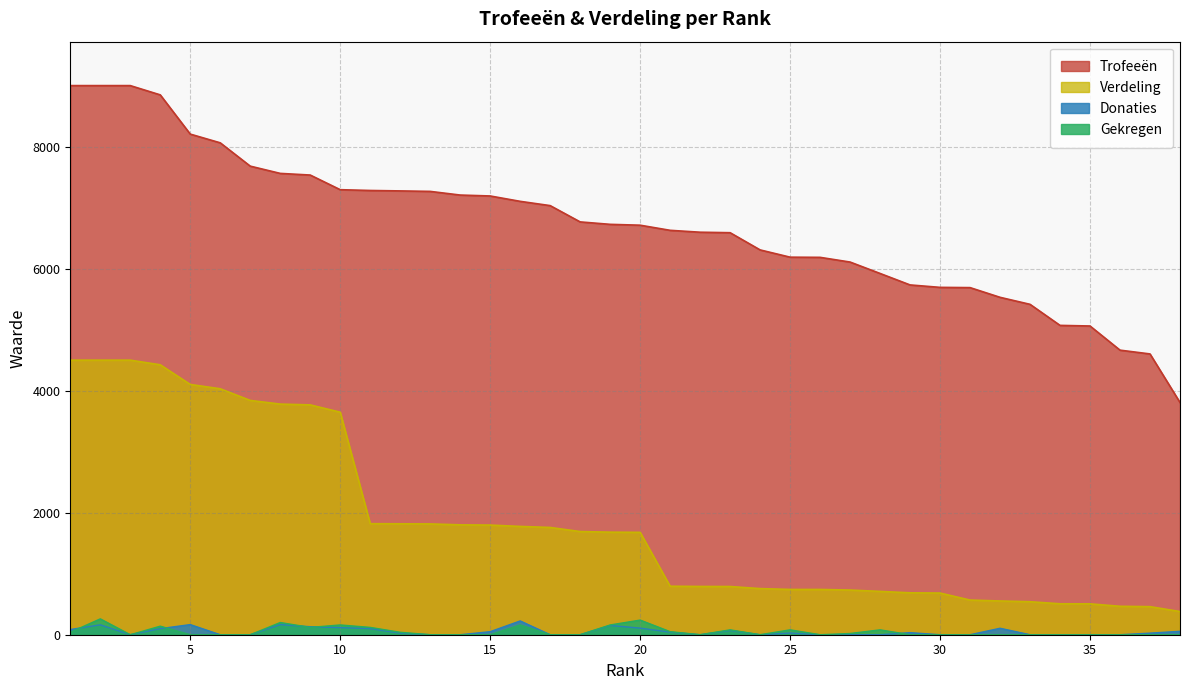

The Verdeling series shows 380 at 38. True or false?

True